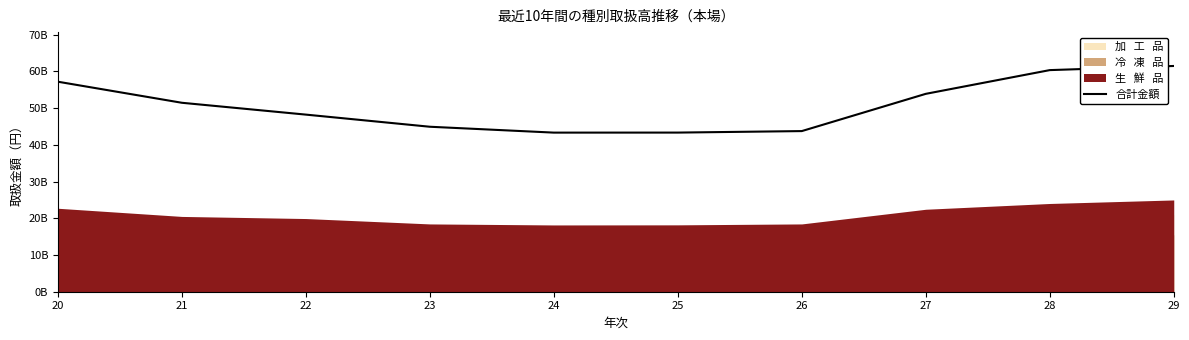

What is the value of the 8th point from the left?

53908612578